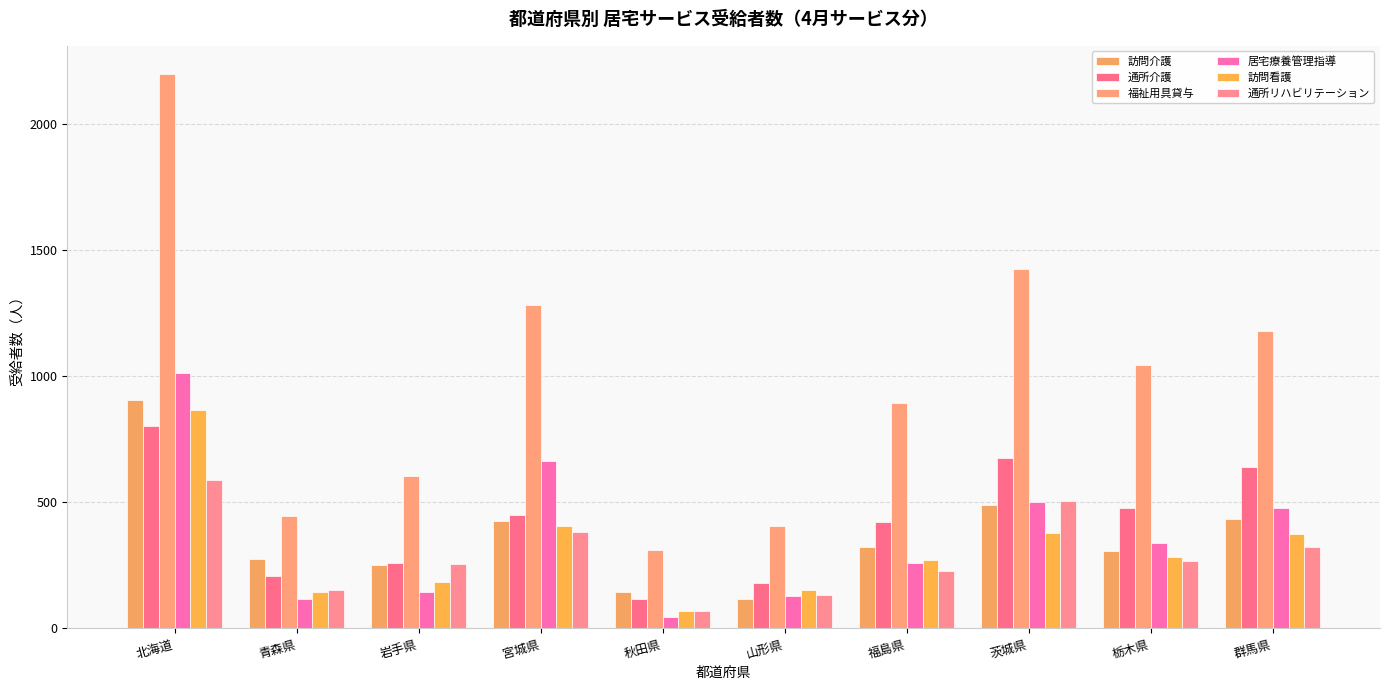

What is the difference between the highest and lowest values at 茨城県?

1045